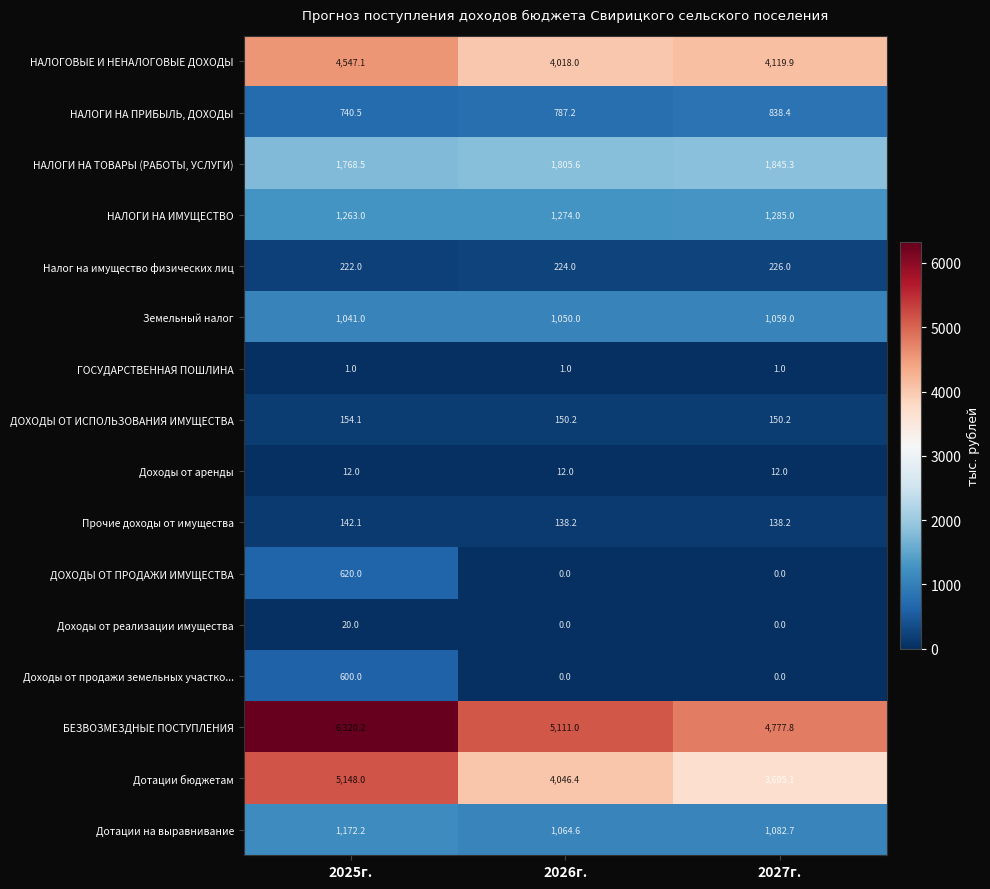

What is the sum of the БЕЗВОЗМЕЗДНЫЕ ПОСТУПЛЕНИЯ values at 2025г. and 2026г.?

11431.2